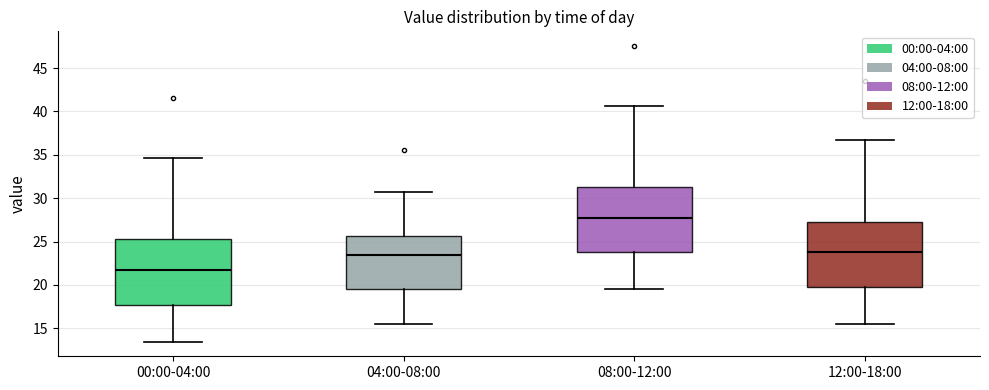

Where is the upper edge of the box for 04:00-08:00 on the y-axis? The values are not printed on the chart, so give them approximately, as read against the axis.

25.5